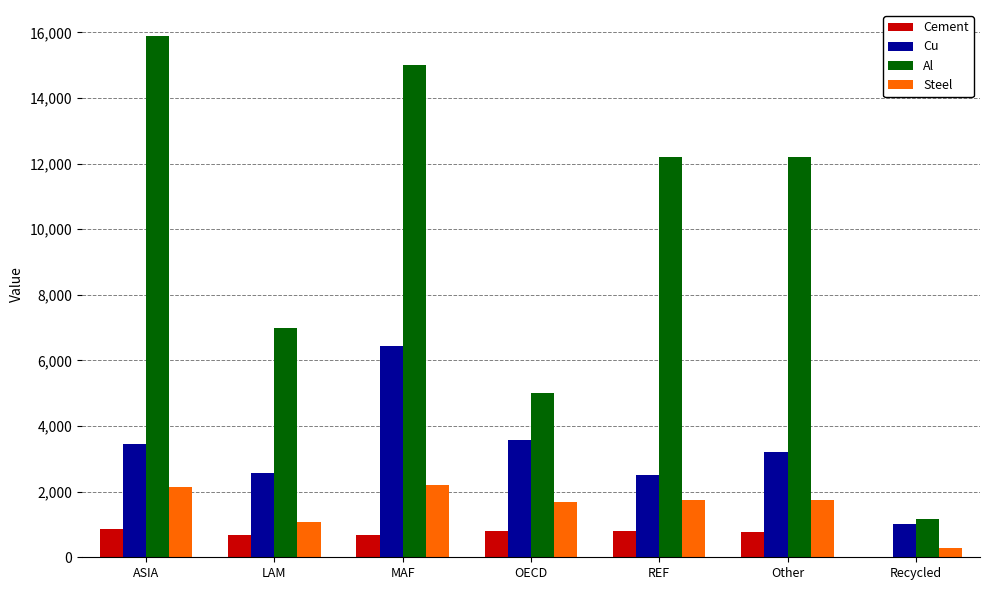

What is the total value across all series at MAF?

24307.7